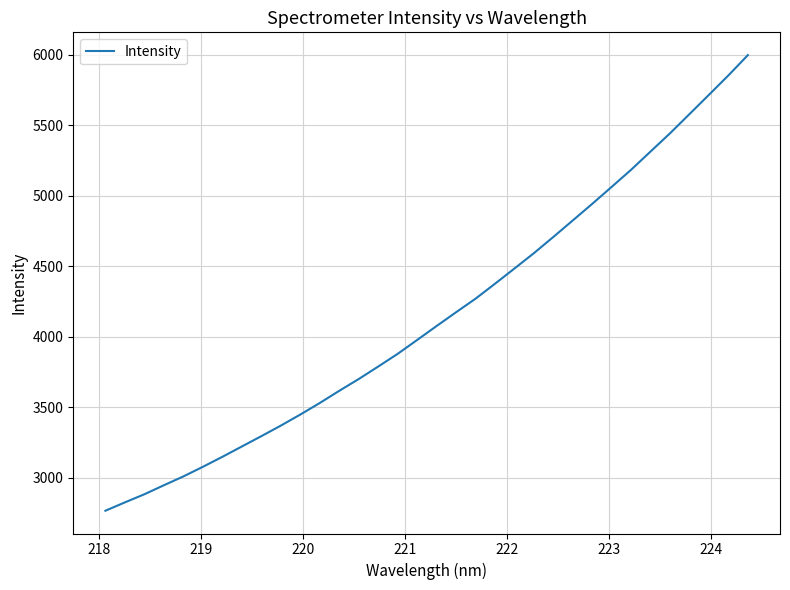

What is the greatest value displayed?

5998.2